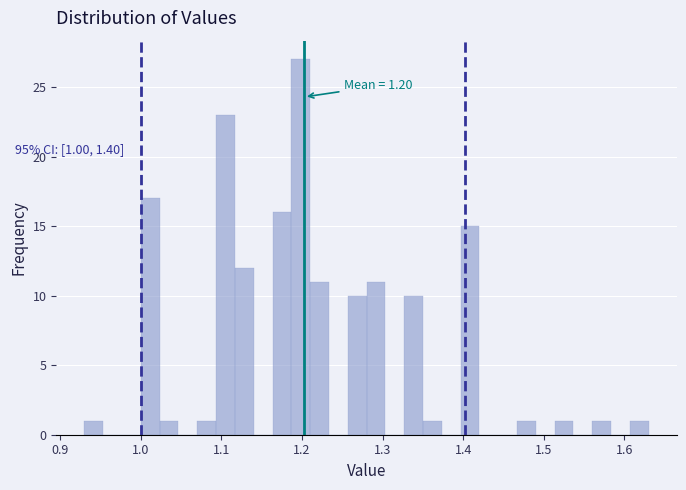

Around what value on the x-axis is the tallest bar? Give the approximate position of its centre, as read against the axis.

1.20